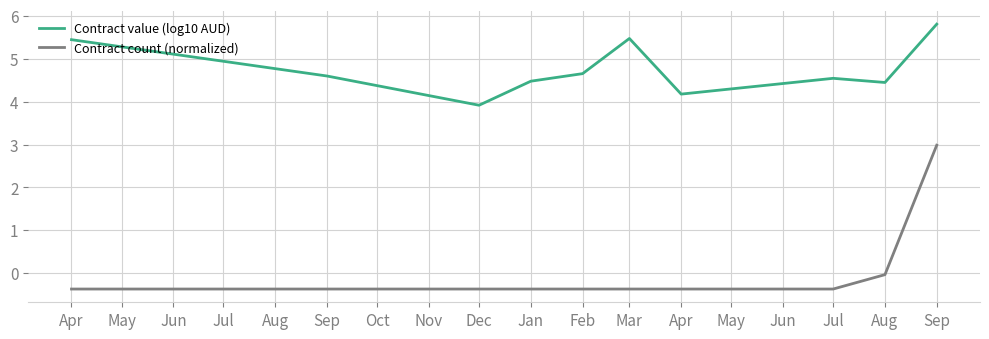

Read the Contract count (normalized) value at Mar.

-0.4